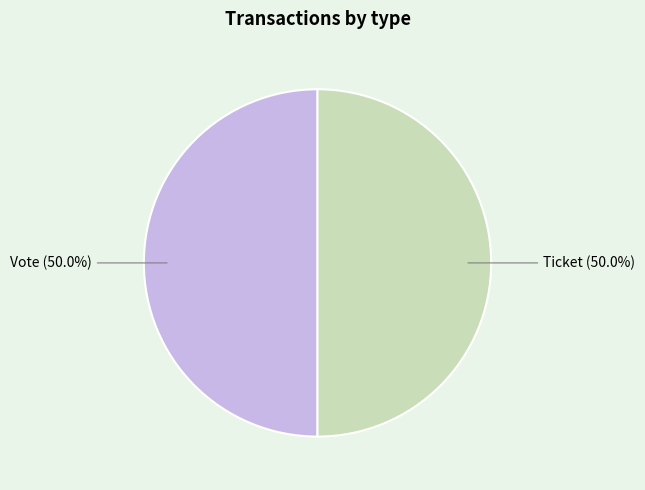

True or false: Ticket accounts for 9% of the total.

False